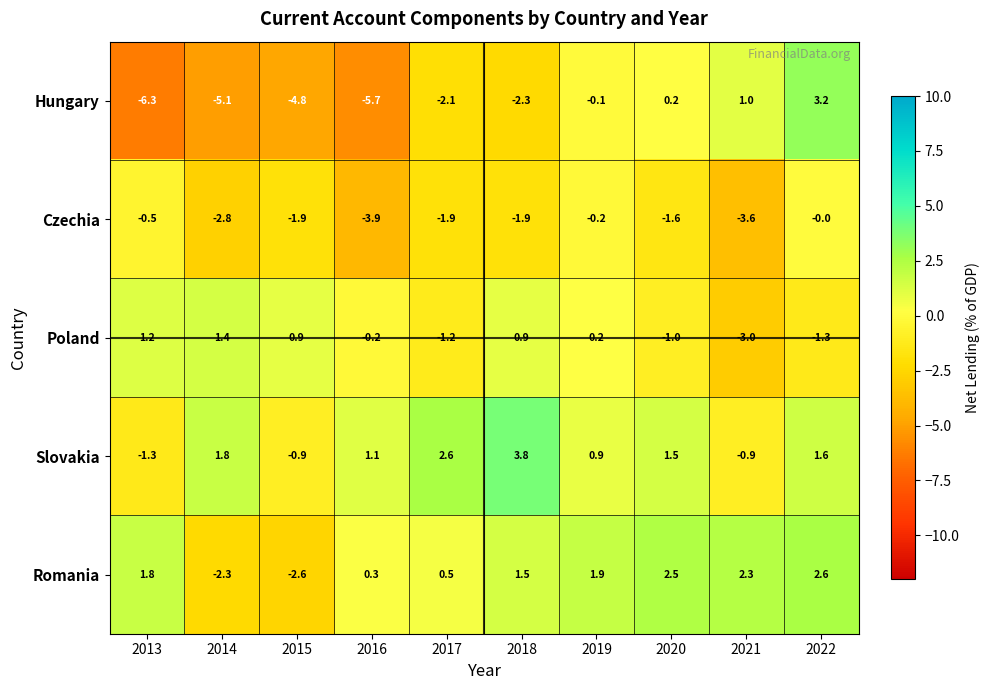

How many values in the Slovakia series exceed 1?

6